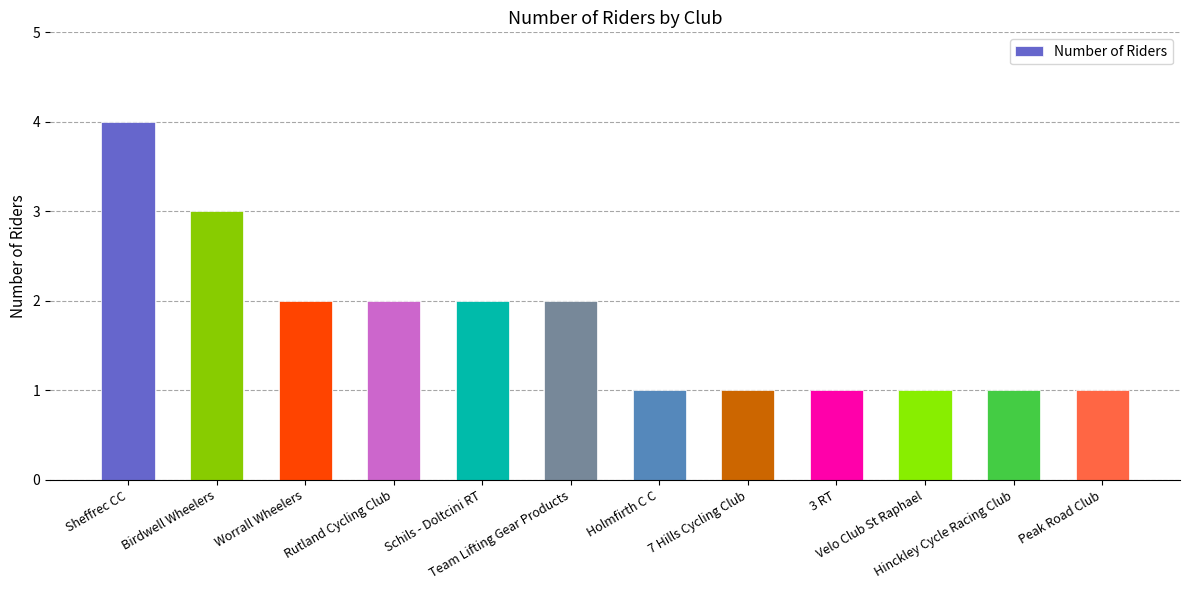

Which category has the highest value across all series?

Sheffrec CC